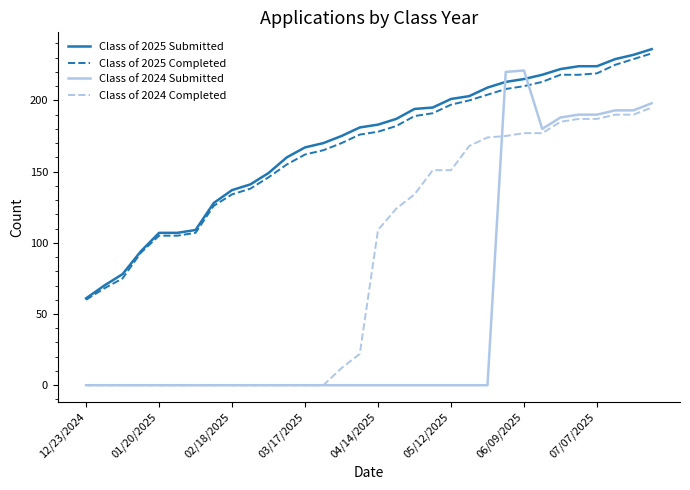

How many lines are shown in the chart?

4